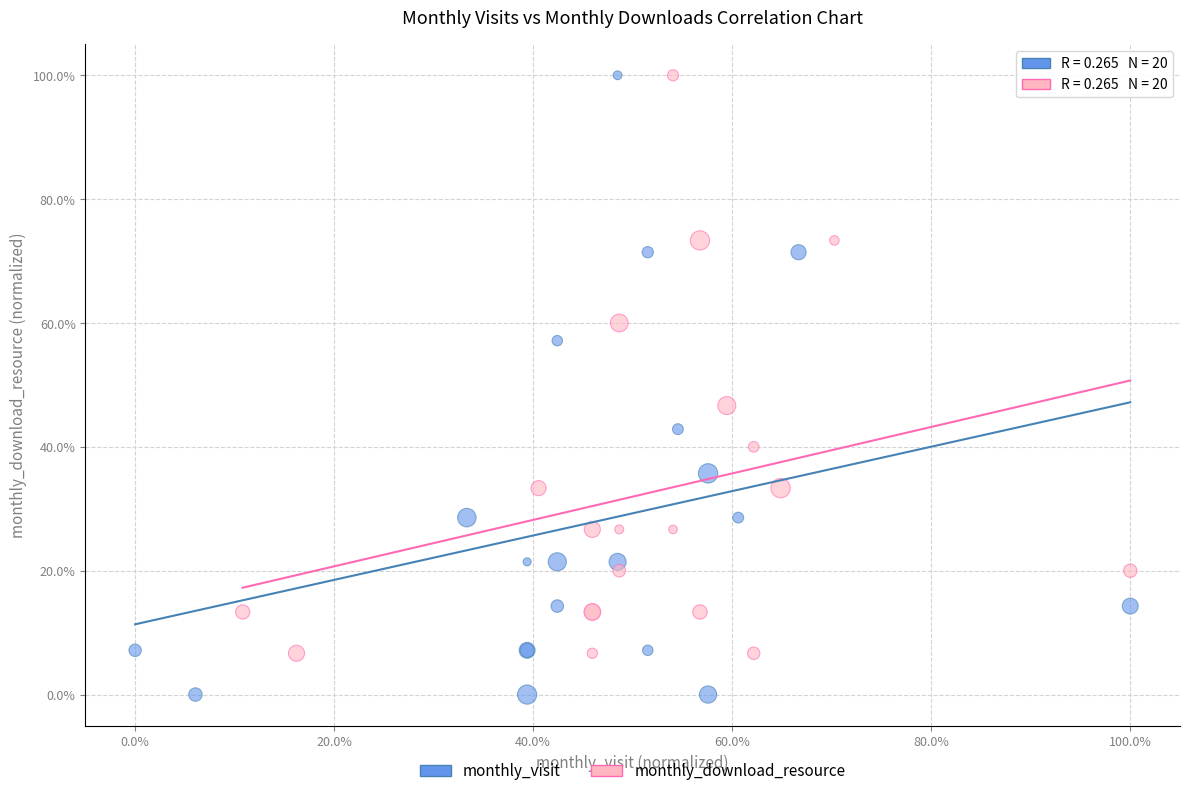

Which series has the largest Y range (max minus min)?

monthly_visit